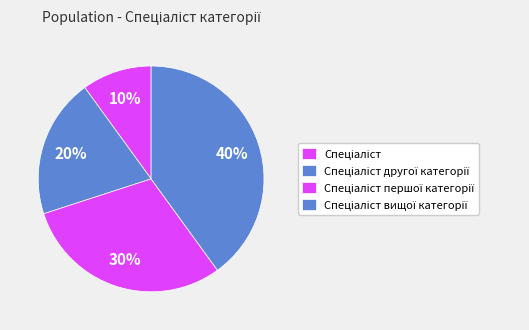

Which slice is the smallest?

Спеціаліст